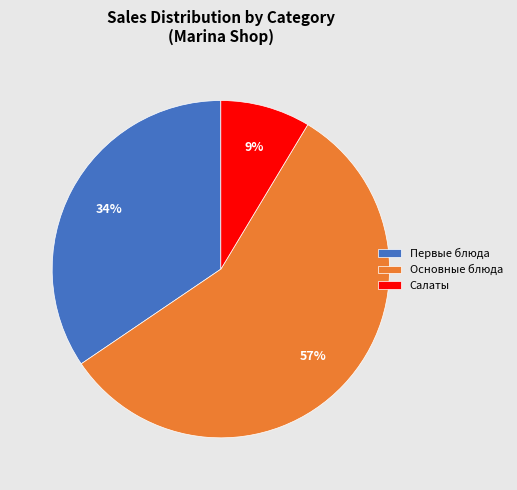

Count the number of slices in the pie.

3